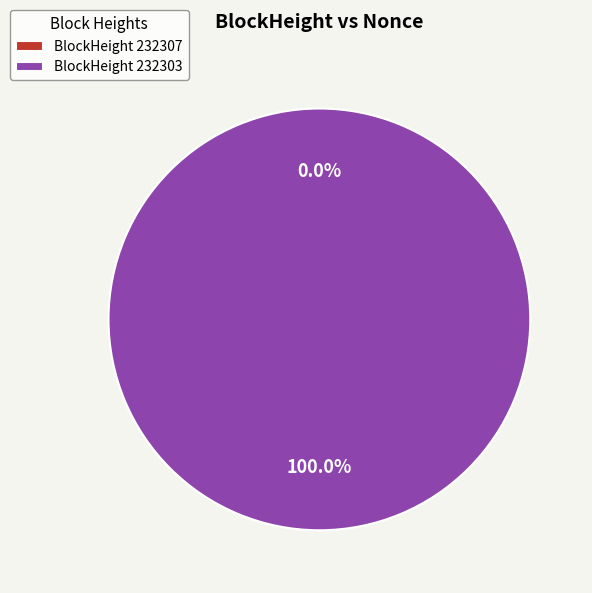

Which category has the smallest portion of the pie?

232307